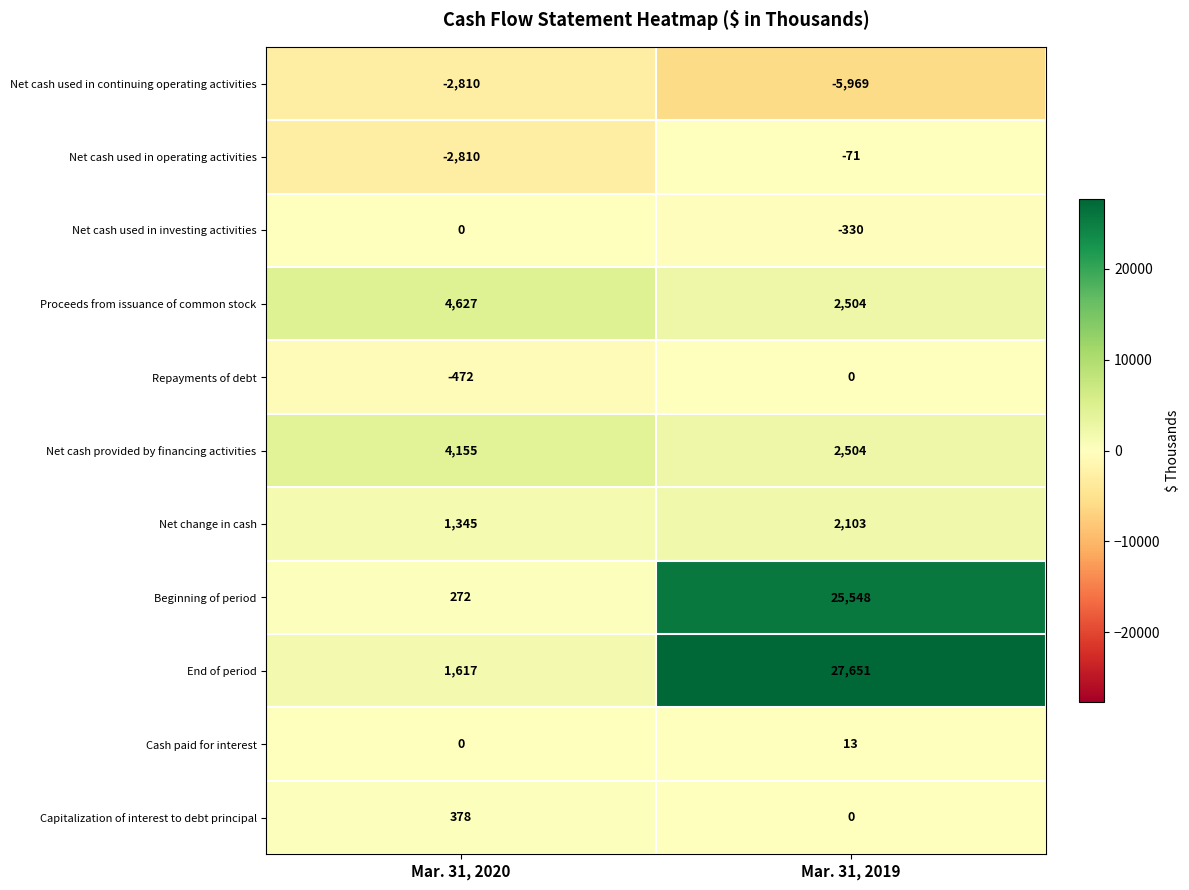

Which series has the largest total across all categories?

End of period